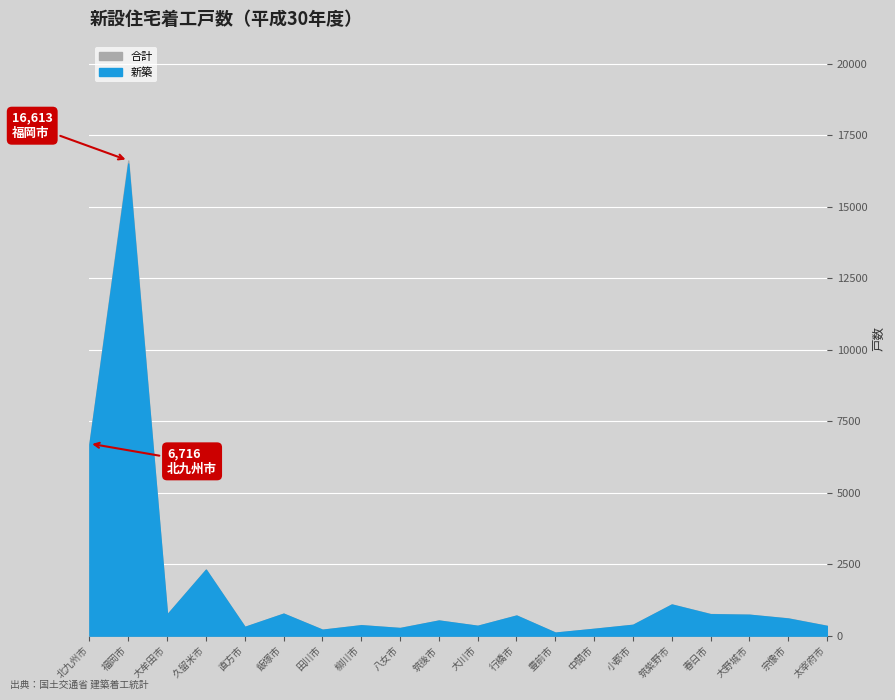

True or false: 合計 and 新築 intersect in this chart.

False